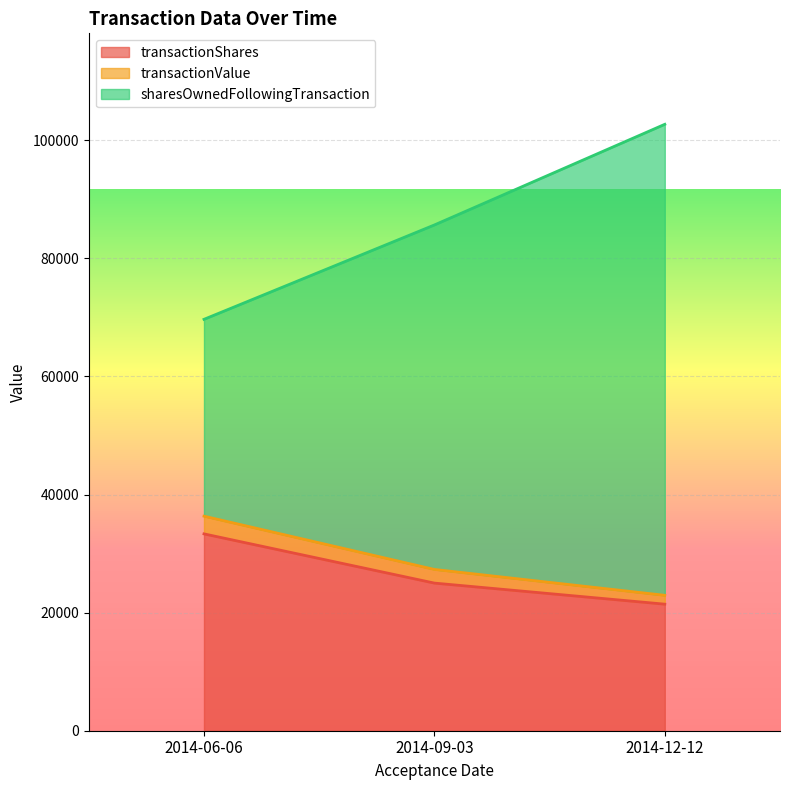

At how many categories does at least one series exceed 88550?

1